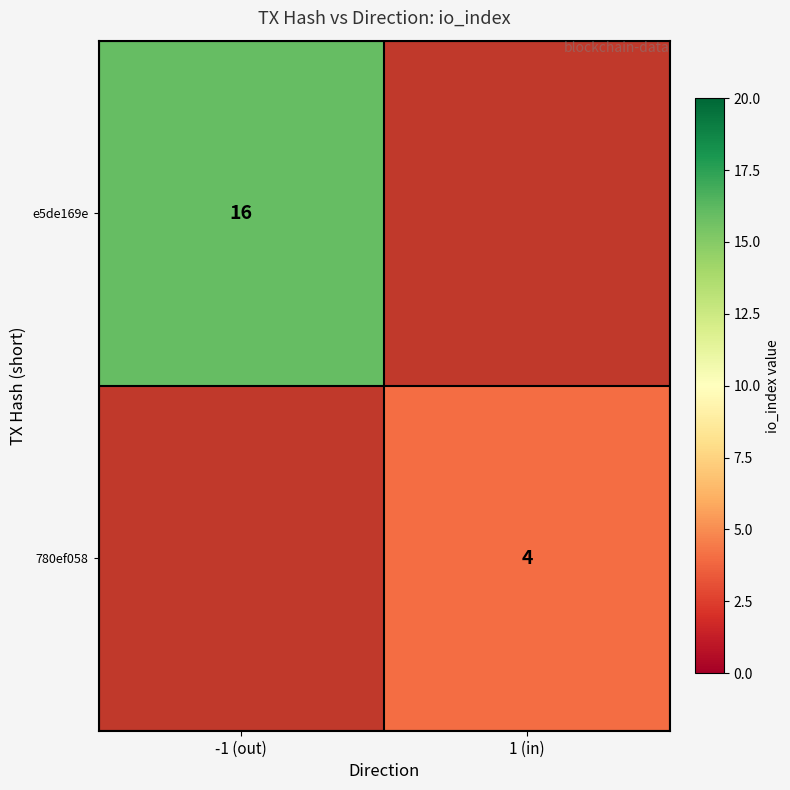

Is it true that 780ef058 equals 4 at 1 (in)?

True